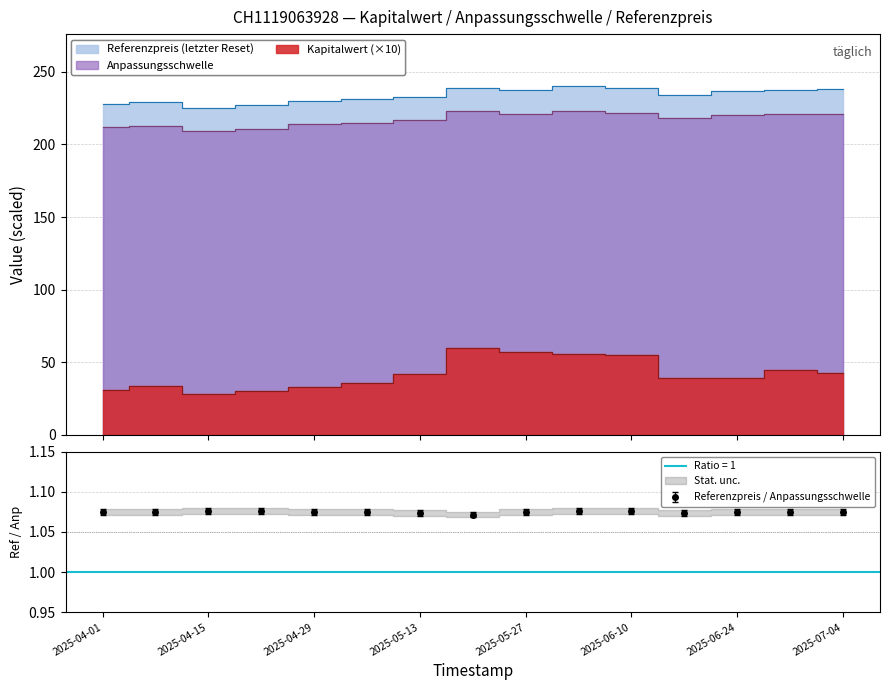

What is the value of the Referenzpreis point at the 6th from the left?

231.0